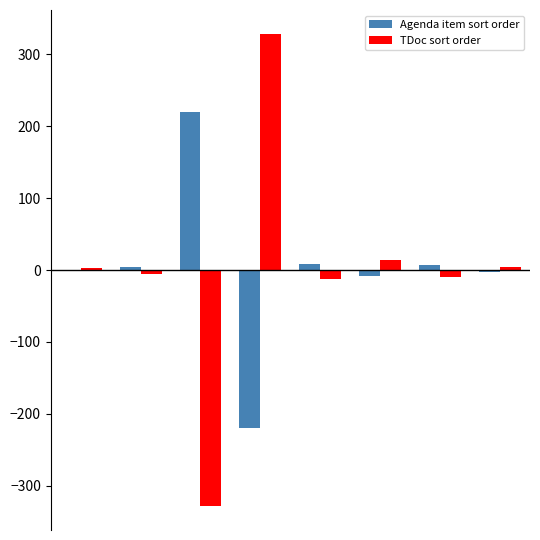

What is the maximum value for TDoc sort order?

328.5